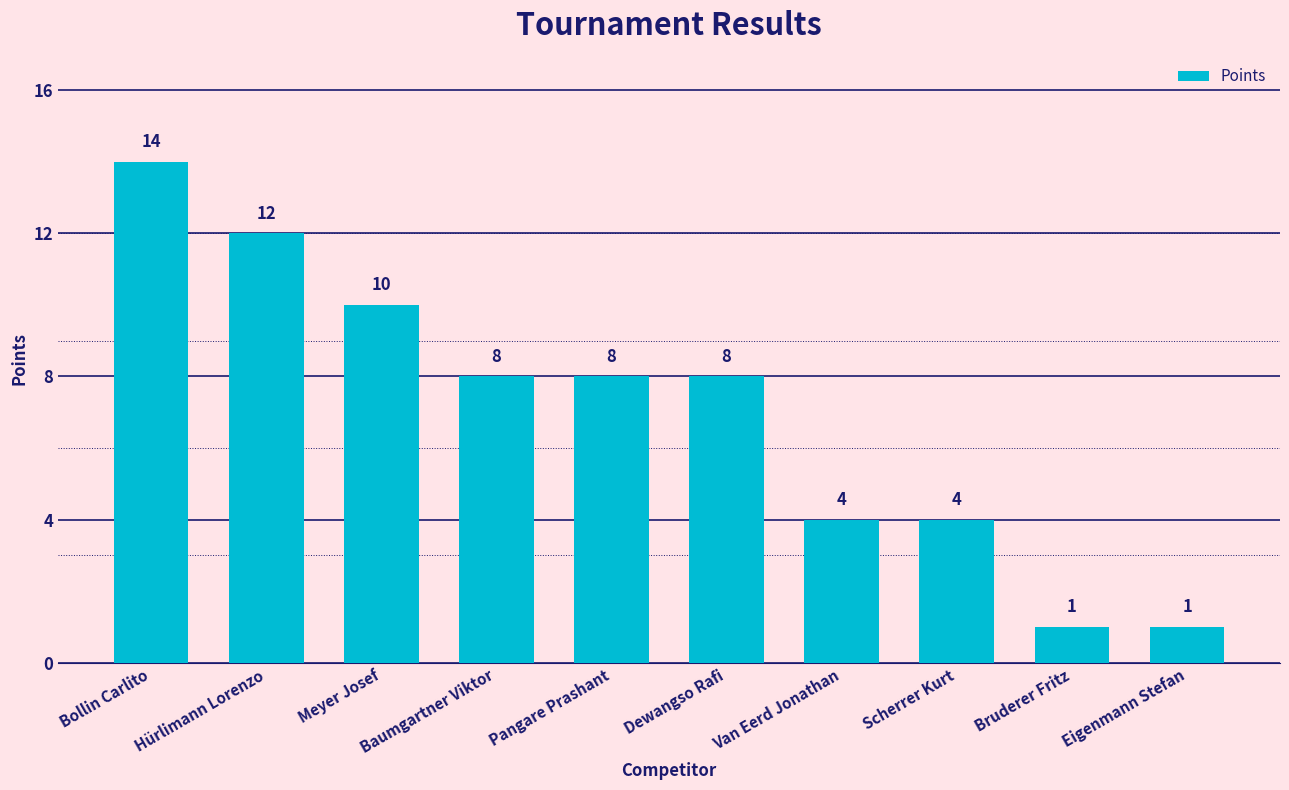

Approximately how many times larger is the value at Bollin Carlito compared to Scherrer Kurt?

3.5